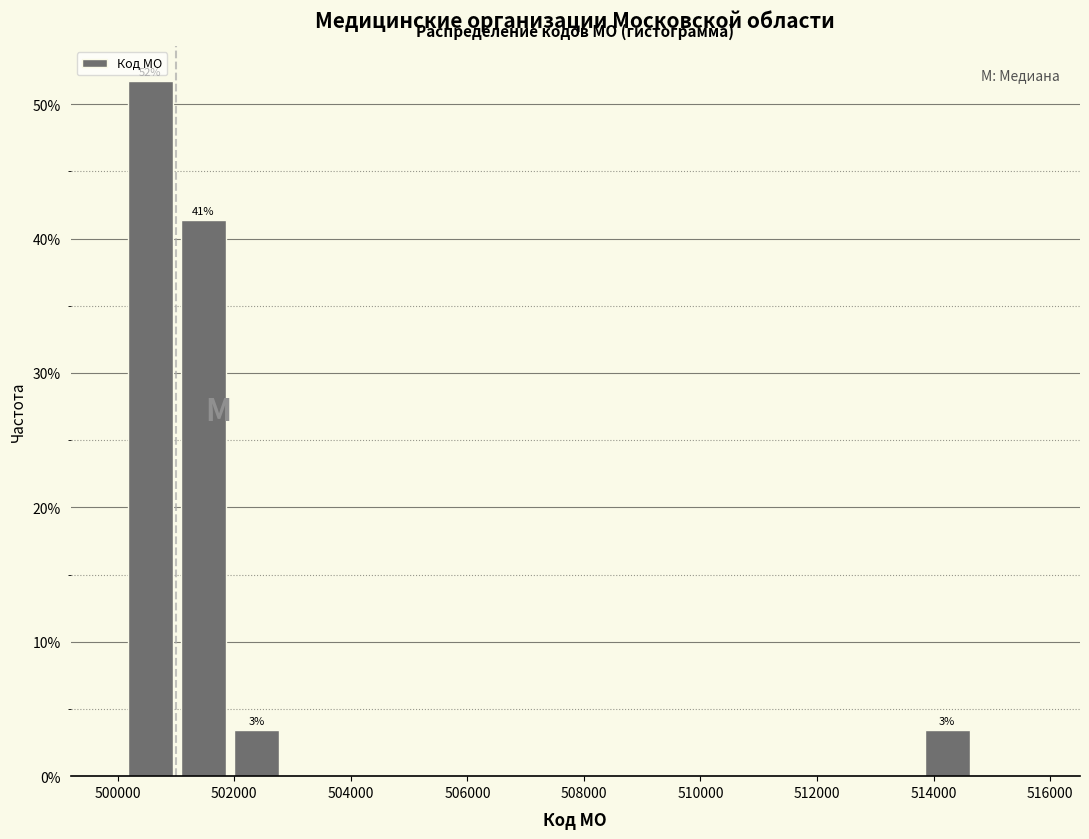

Which range on the x-axis has the tallest bar?

500200 to 501000